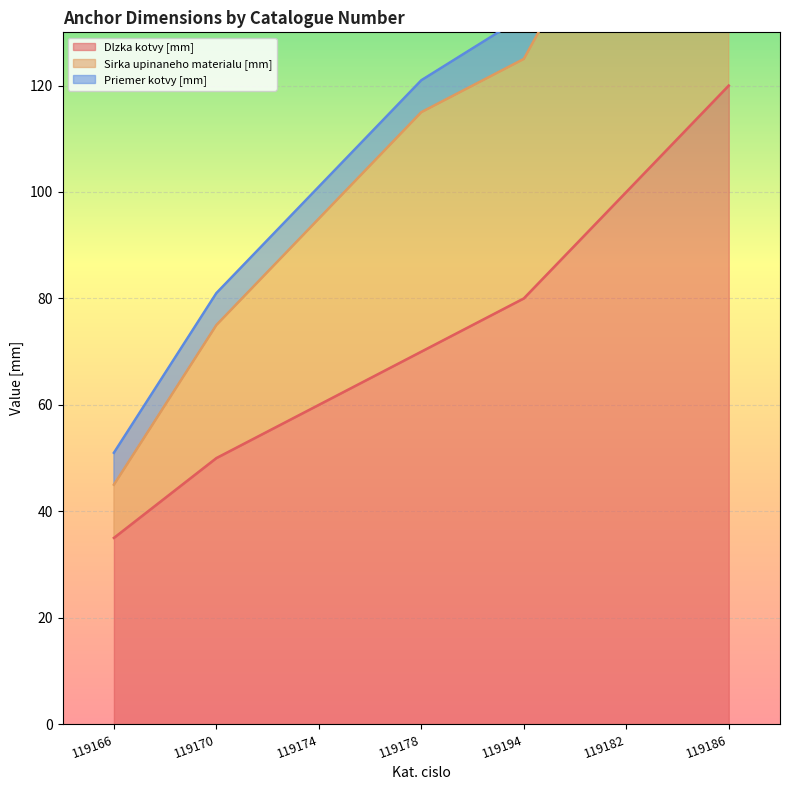

List the labels in order of Dlzka kotvy [mm] value, largest first.

119186, 119182, 119194, 119178, 119174, 119170, 119166